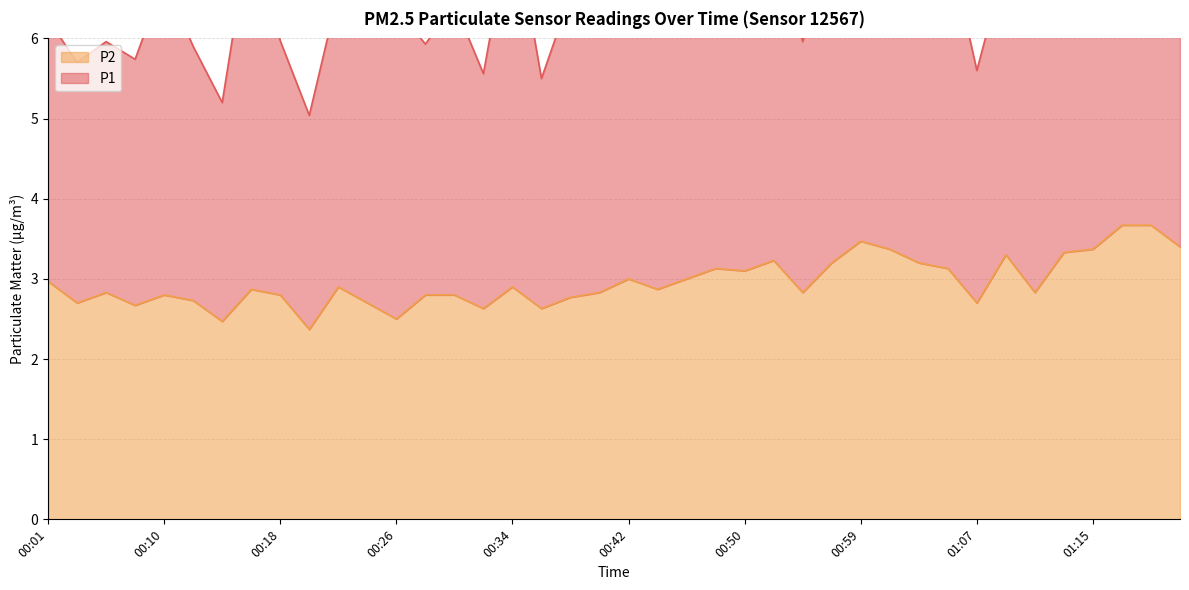

Reading right to left, what are all the values shown in this chart?

3.4	3.7	3.7	3.4	3.3	2.8	3.3	2.7	3.1	3.2	3.4	3.5	3.2	2.8	3.2	3.1	3.1	3.0	2.9	3.0	2.8	2.8	2.6	2.9	2.6	2.8	2.8	2.5	2.7	2.9	2.4	2.8	2.9	2.5	2.7	2.8	2.7	2.8	2.7	3.0